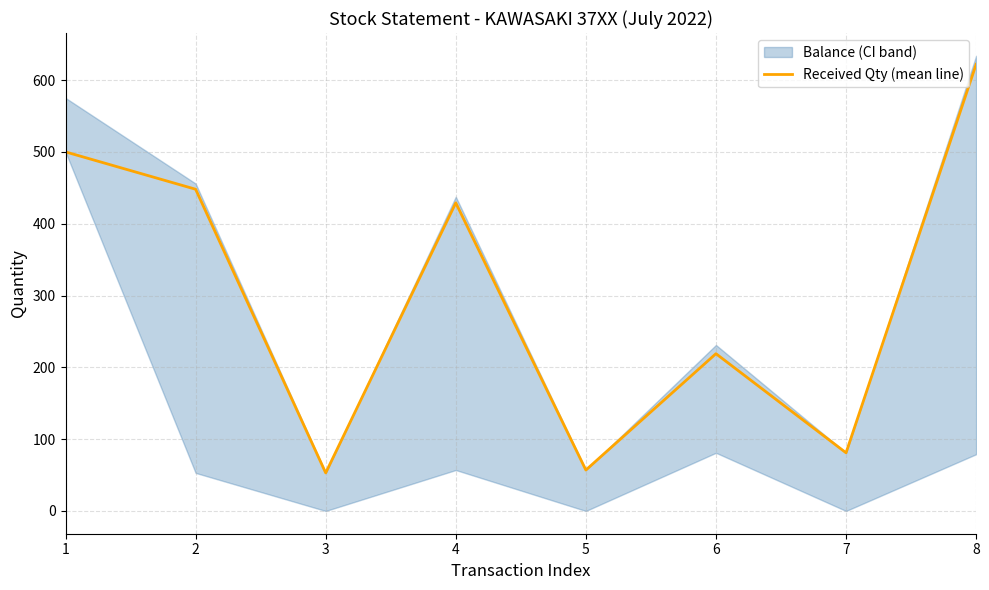

Rank the categories by value from highest to lowest.

8, 1, 2, 4, 6, 7, 5, 3